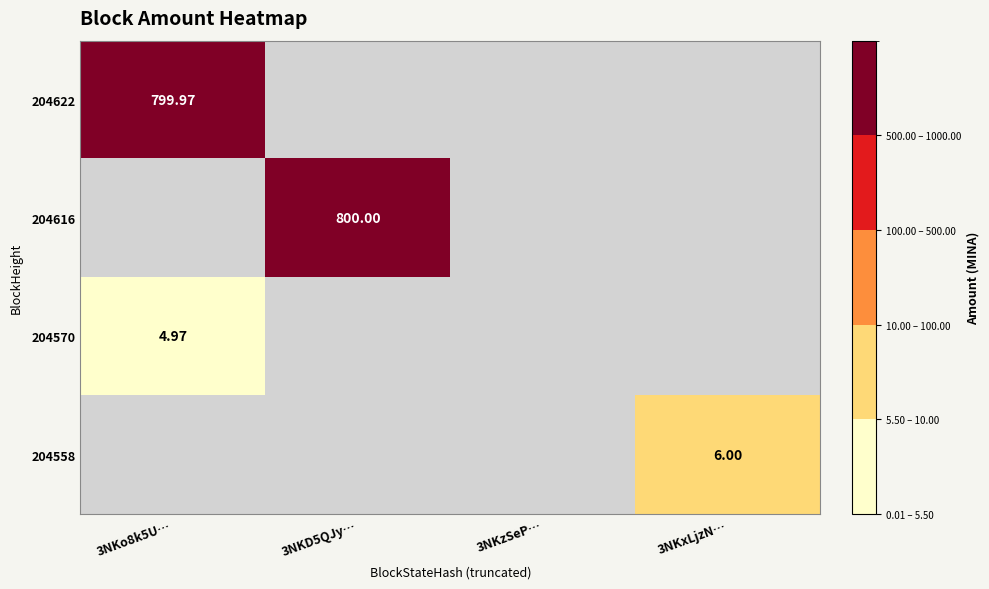

What is the greatest value displayed?

800.0